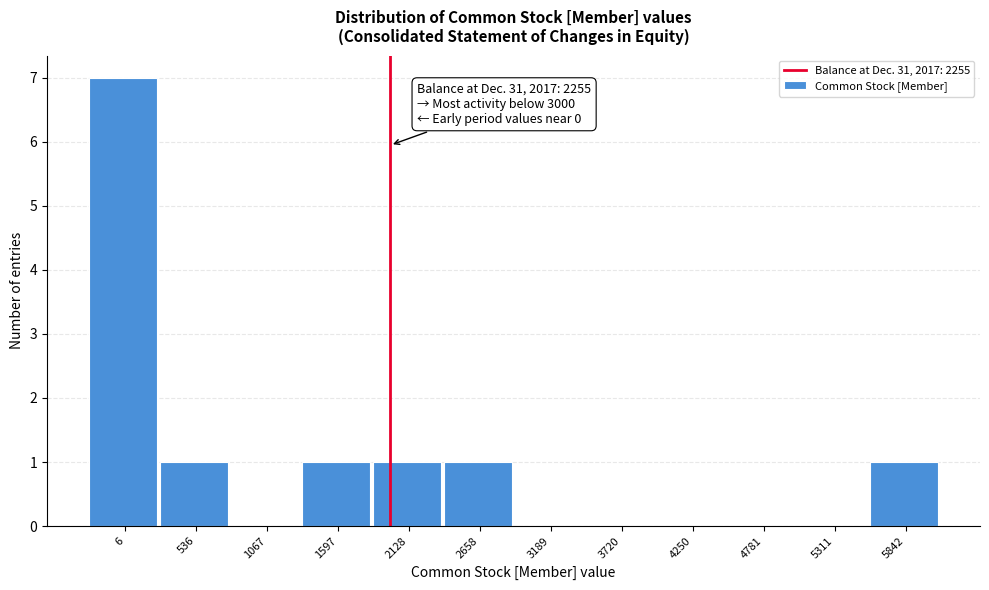

Reading right to left, what are all the values shown in this chart?

5842=1	5311=0	4781=0	4250=0	3720=0	3189=0	2658=1	2128=1	1597=1	1067=0	536=1	6=7